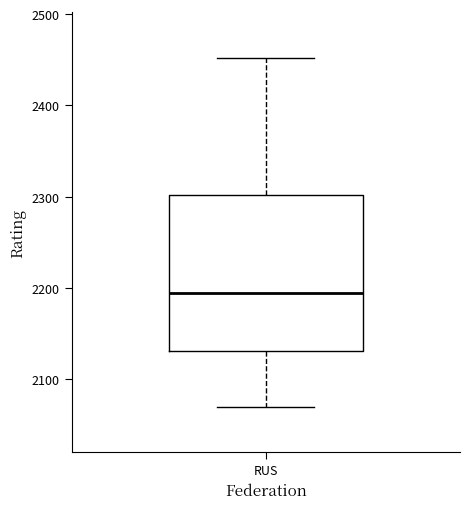

Where does the upper whisker of the box for RUS end on the y-axis? The values are not printed on the chart, so give them approximately, as read against the axis.

2450